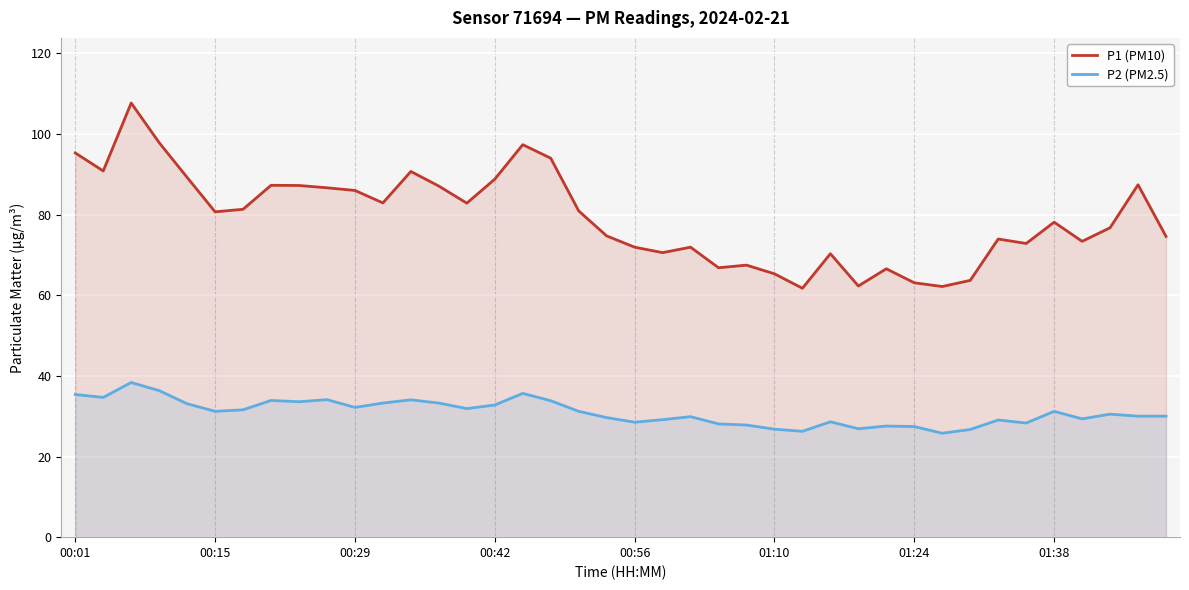

How many lines are shown in the chart?

2